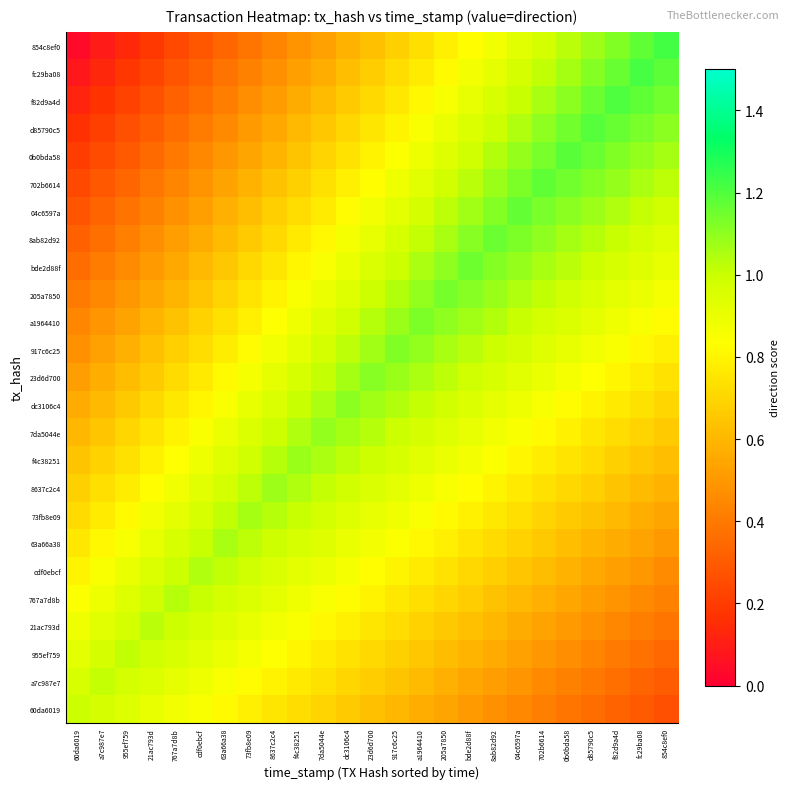

At how many categories does at least one series exceed 1?

24